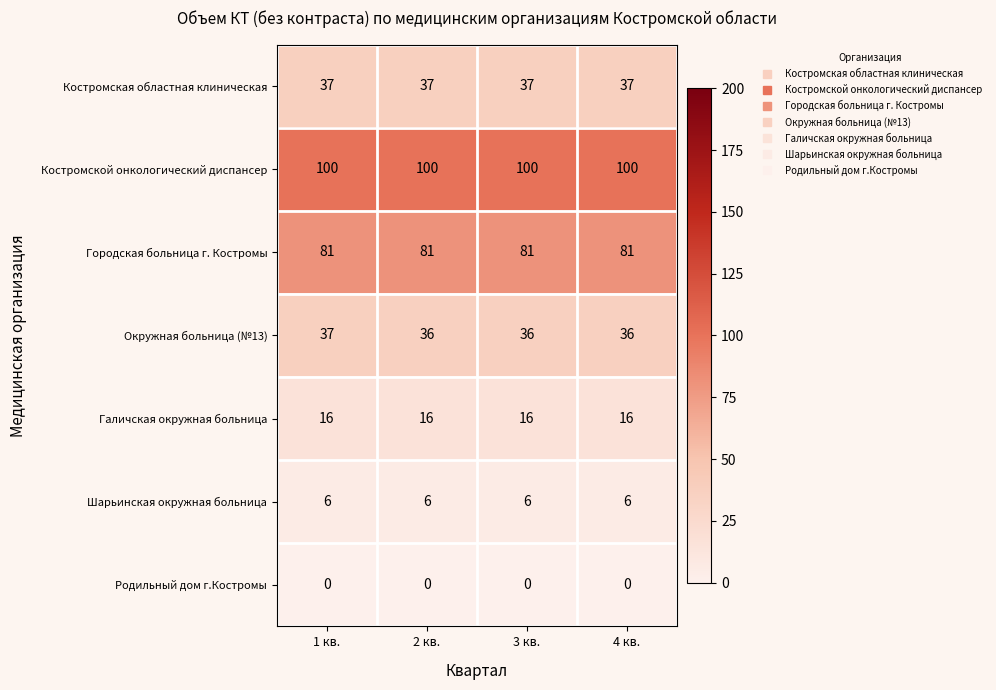

The Костромская областная клиническая series shows 37 at 4 кв.. True or false?

True